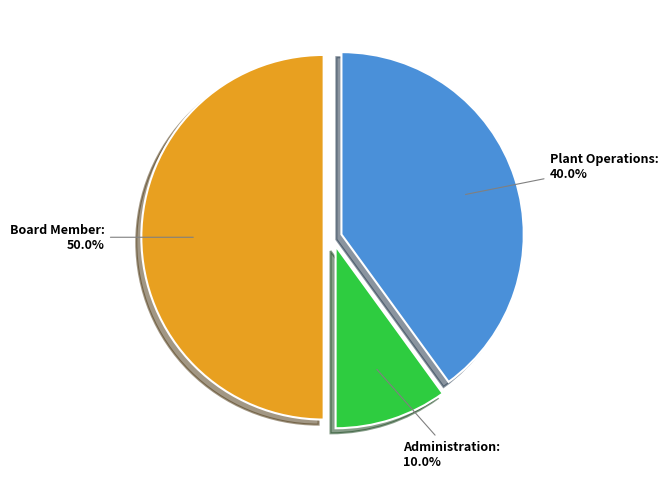

What percentage is the Board Member slice, to the nearest percent?

50%